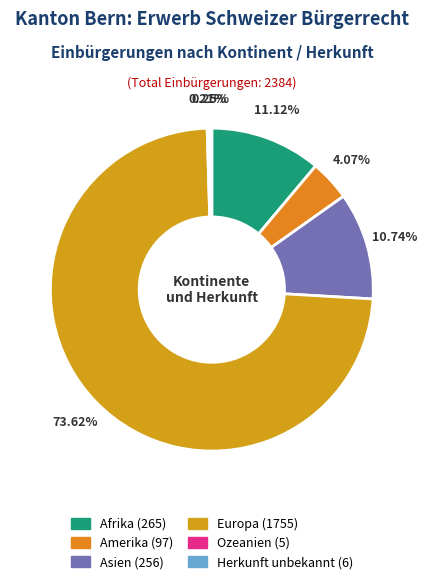

Count the number of slices in the pie.

6